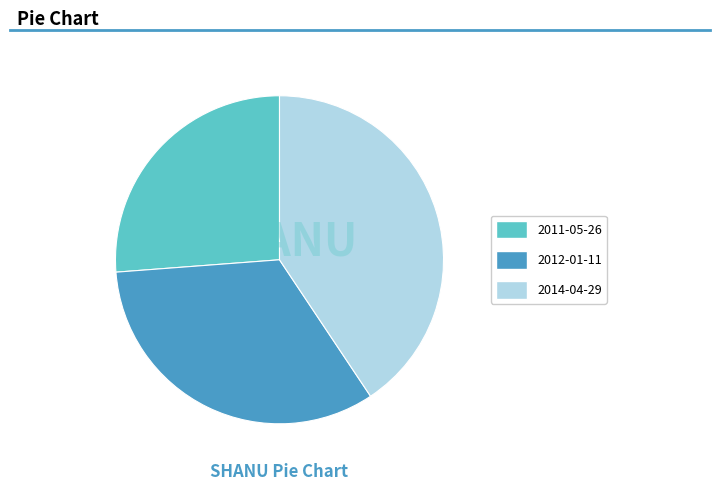

Rank the categories by value from lowest to highest.

2011-05-26, 2012-01-11, 2014-04-29